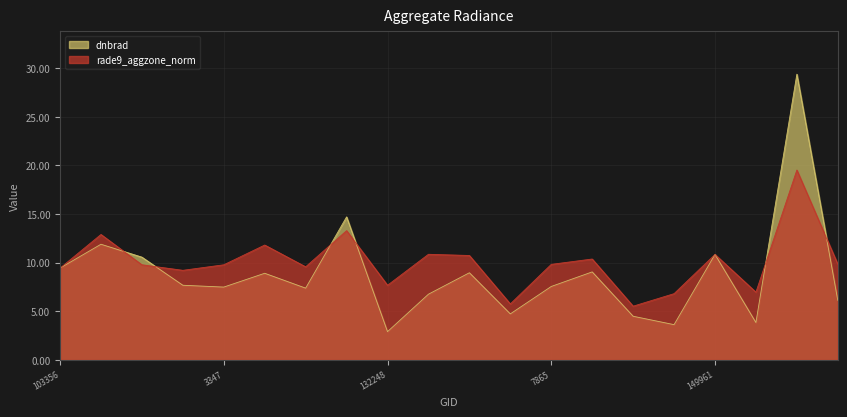

What is the value of the dnbrad point at the 10th from the left?

6.8